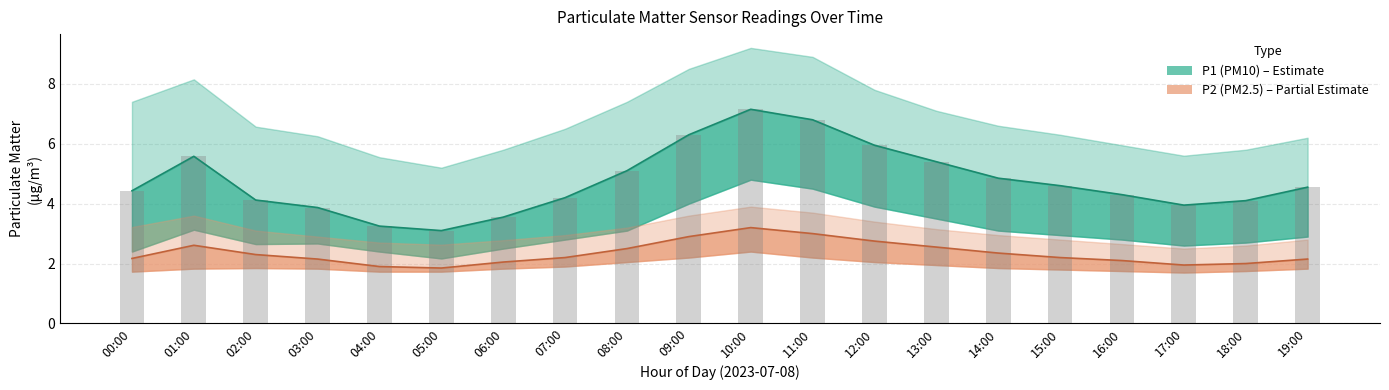

Reading left to right, list all the values displayed in this chart.

P1 line: 4.4	5.6	4.1	3.9	3.2	3.1	3.5	4.2	5.1	6.3	7.2	6.8	6.0	5.4	4.8	4.6	4.3	4.0	4.1	4.5
P2 line: 2.2	2.6	2.3	2.1	1.9	1.9	2.0	2.2	2.5	2.9	3.2	3.0	2.8	2.5	2.4	2.2	2.1	1.9	2.0	2.1
P1 bars: 4.4	5.6	4.1	3.9	3.2	3.1	3.5	4.2	5.1	6.3	7.2	6.8	6.0	5.4	4.8	4.6	4.3	4.0	4.1	4.5